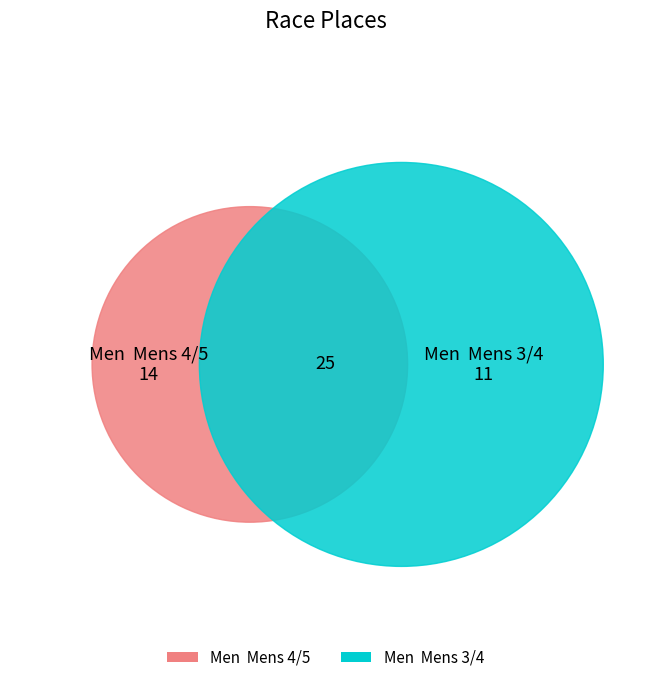

Approximately how many times larger is the value at Men  Mens 4/5 compared to Men  Mens 3/4?

1.3